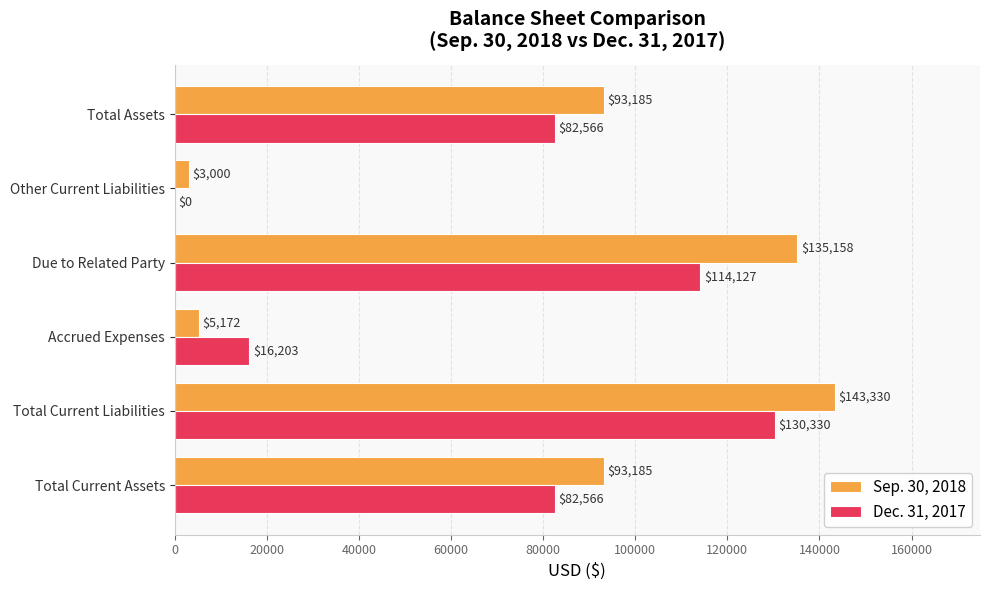

What is the sum of all Dec. 31, 2017 values?

425792